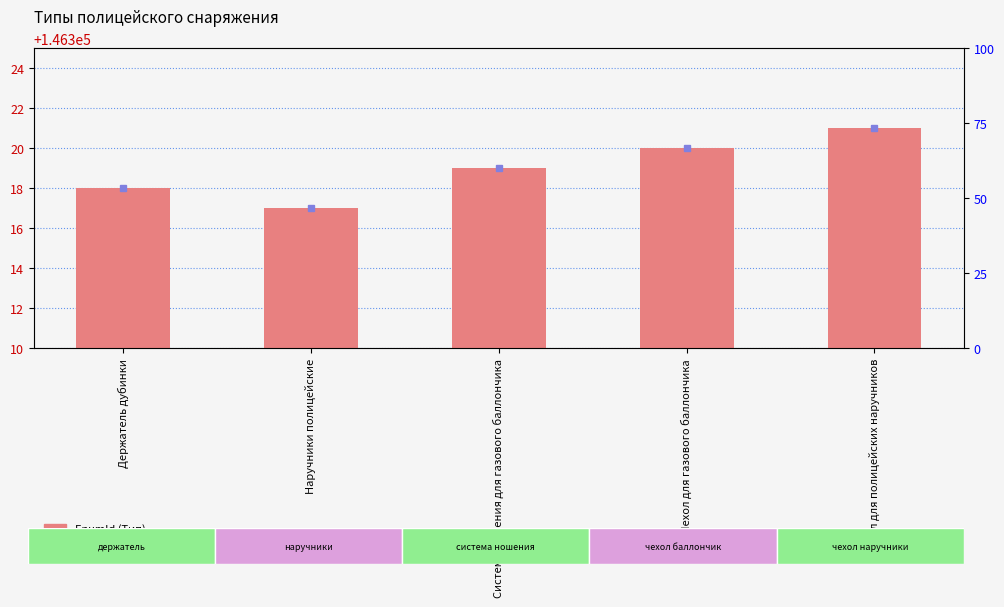

List the labels in order of value, smallest first.

Наручники полицейские, Держатель дубинки, Система ношения для газового баллончика, Чехол для газового баллончика, Чехол для полицейских наручников